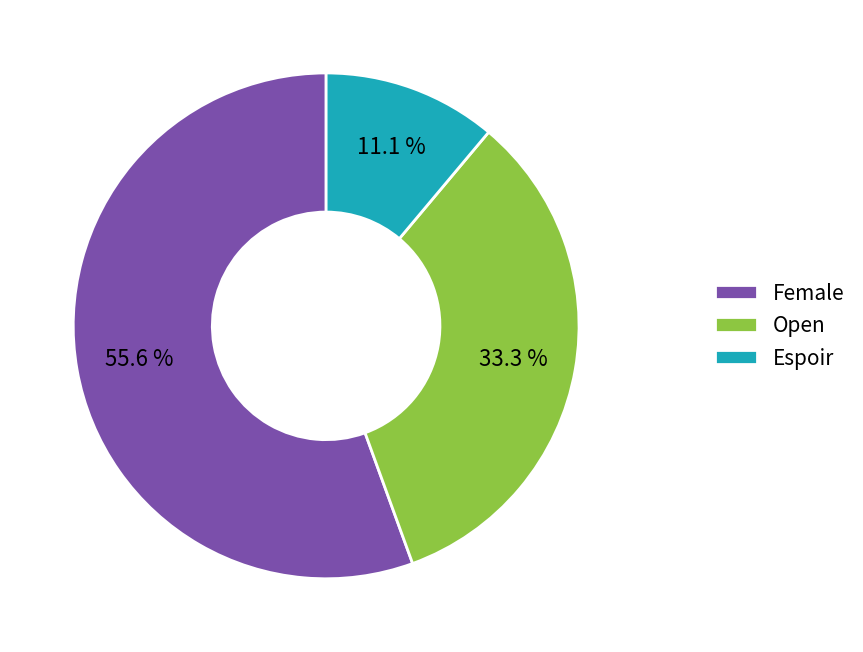

Combined, do Espoir and Female account for over 50%?

Yes